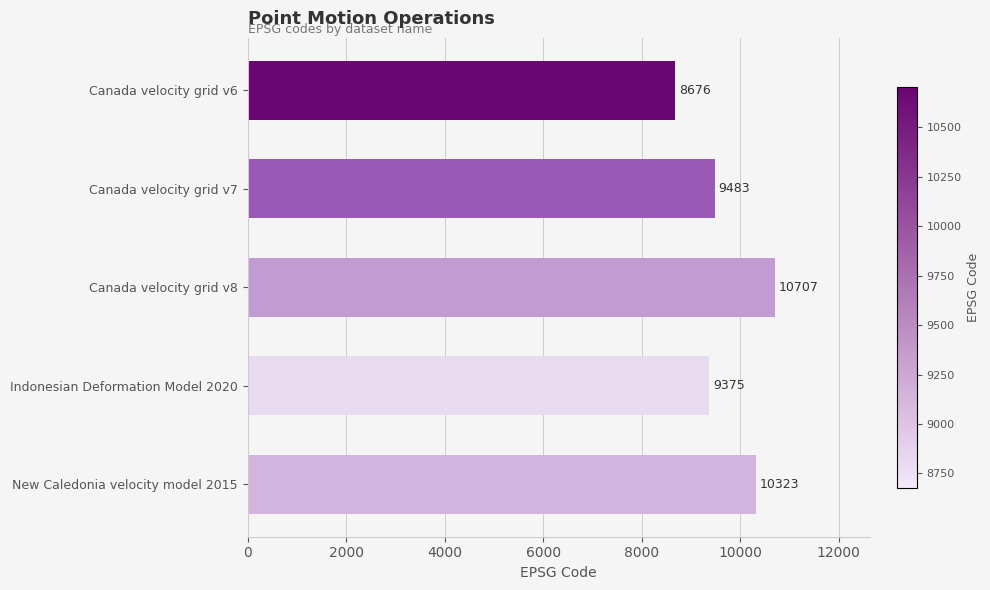

How many data points does each series have?

5